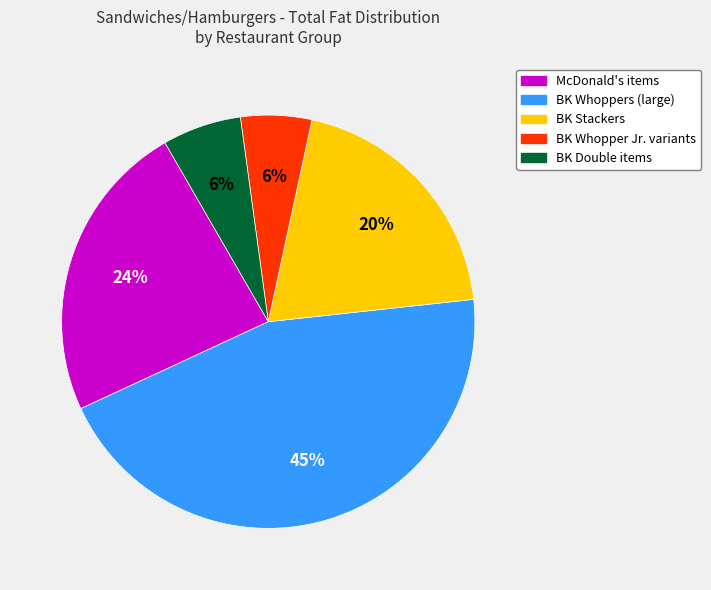

Count the number of slices in the pie.

5